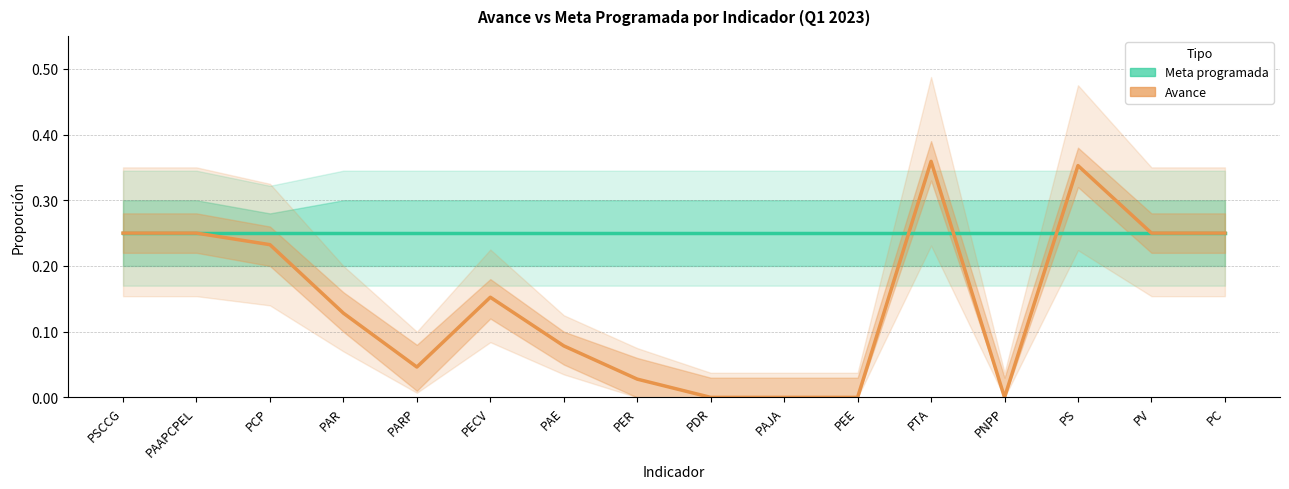

Reading left to right, extract all data points from this chart.

Meta programada: PSCCG=0.2	PAAPCPEL=0.2	PCP=0.2	PAR=0.2	PARP=0.2	PECV=0.2	PAE=0.2	PER=0.2	PDR=0.2	PAJA=0.2	PEE=0.2	PTA=0.2	PNPP=0.2	PS=0.2	PV=0.2	PC=0.2
Avance: PSCCG=0.2	PAAPCPEL=0.2	PCP=0.2	PAR=0.1	PARP=0.0	PECV=0.2	PAE=0.1	PER=0.0	PDR=0.0	PAJA=0.0	PEE=0.0	PTA=0.4	PNPP=0.0	PS=0.4	PV=0.2	PC=0.2